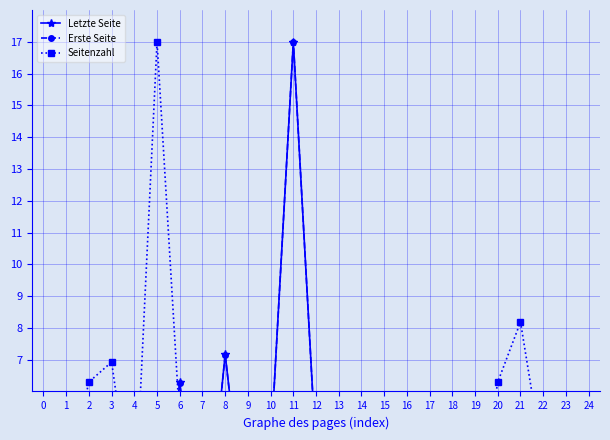

Is the value of Letzte Seite at 5 greater than the value of Seitenzahl at 20?

No